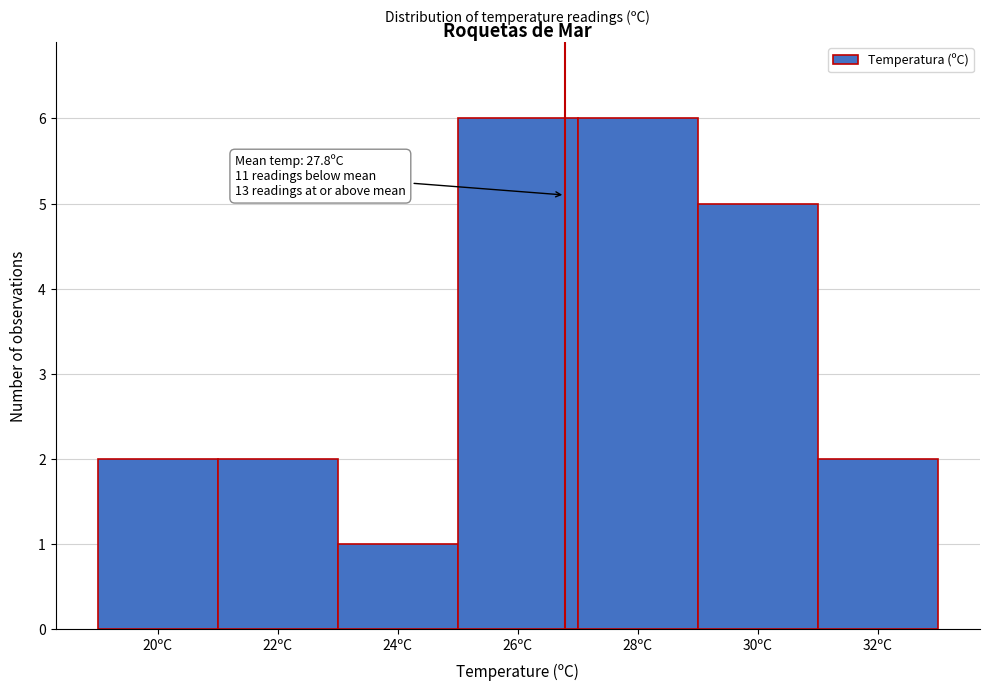

Reading right to left, extract all data points from this chart.

2	5	6	6	1	2	2